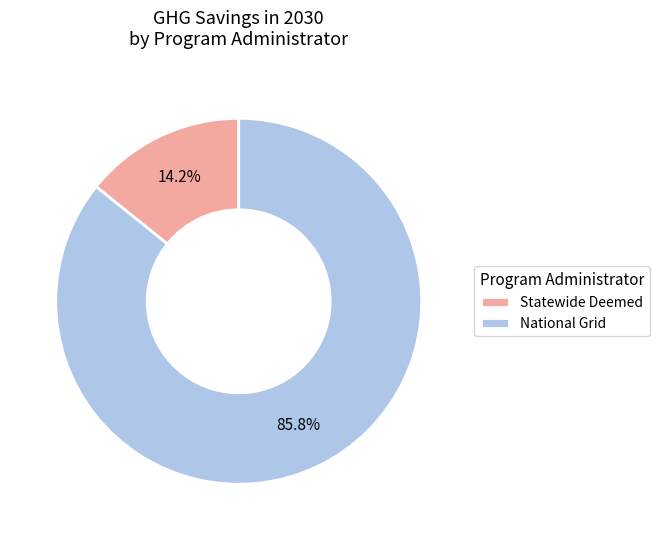

Between National Grid and Statewide Deemed, which is larger?

National Grid